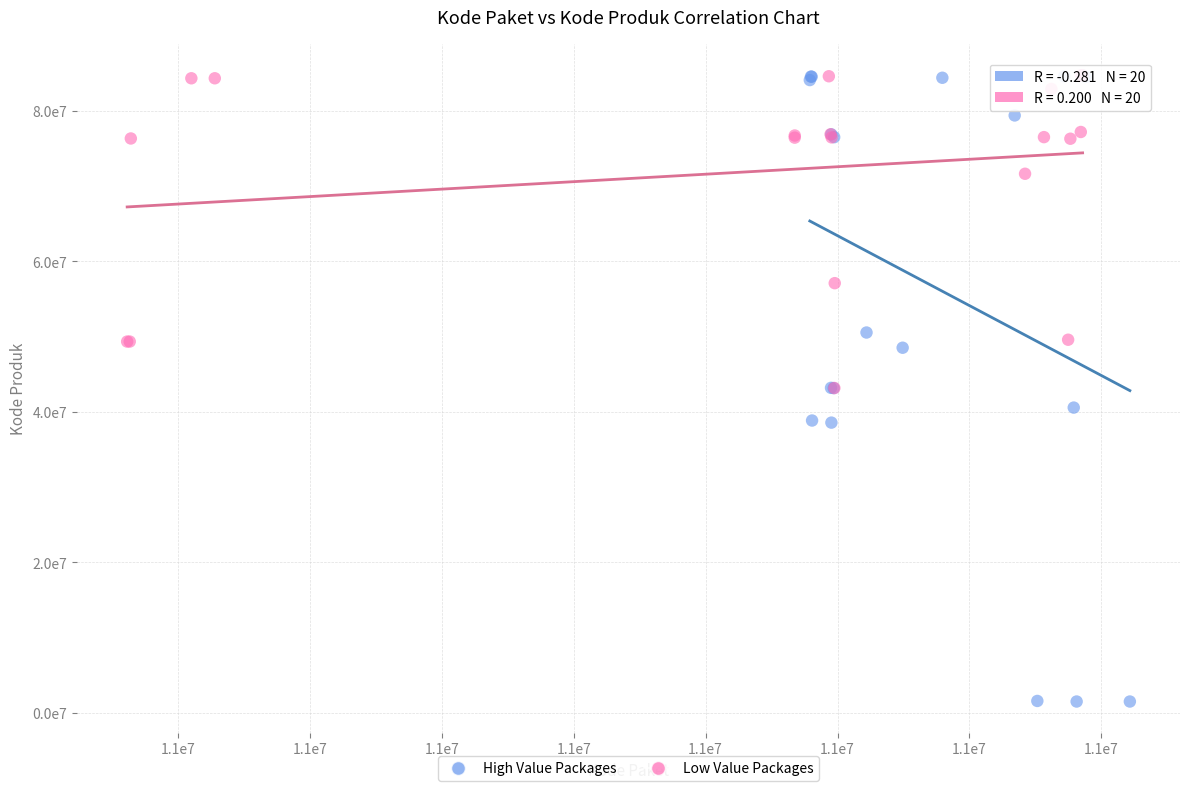

What are all the series names shown in the legend?

High Value Packages, Low Value Packages